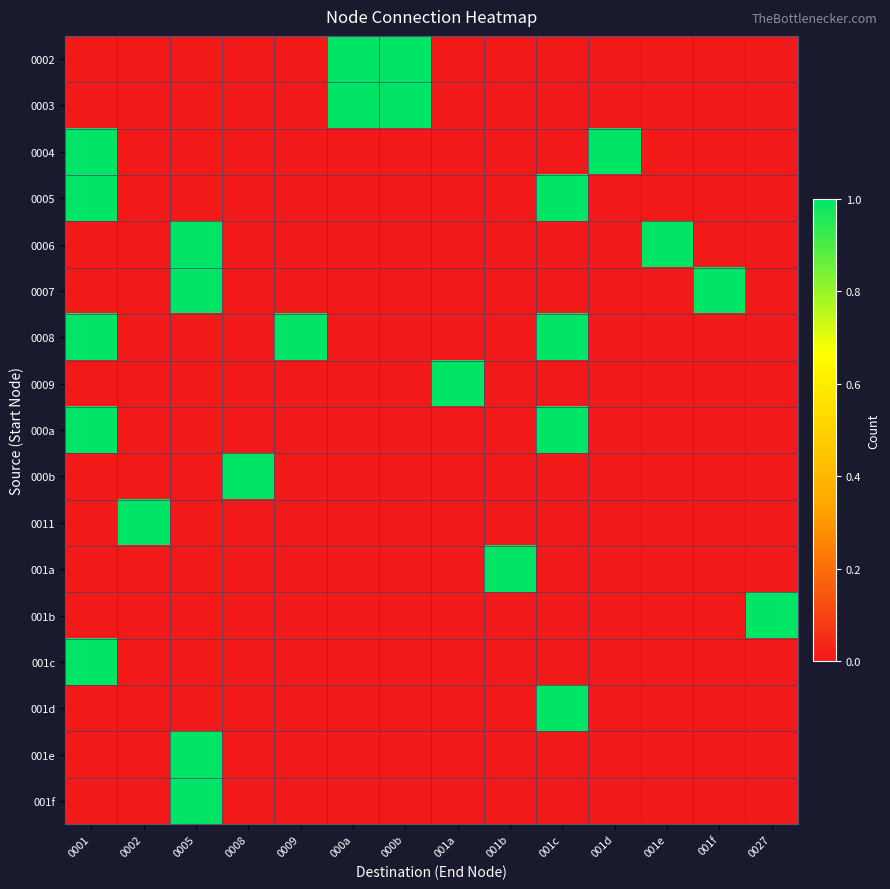

Reading right to left, what are all the values shown in this chart?

0002: 0027=0	001f=0	001e=0	001d=0	001c=0	001b=0	001a=0	000b=1	000a=1	0009=0	0008=0	0005=0	0002=0	0001=0
0003: 0027=0	001f=0	001e=0	001d=0	001c=0	001b=0	001a=0	000b=1	000a=1	0009=0	0008=0	0005=0	0002=0	0001=0
0004: 0027=0	001f=0	001e=0	001d=1	001c=0	001b=0	001a=0	000b=0	000a=0	0009=0	0008=0	0005=0	0002=0	0001=1
0005: 0027=0	001f=0	001e=0	001d=0	001c=1	001b=0	001a=0	000b=0	000a=0	0009=0	0008=0	0005=0	0002=0	0001=1
0006: 0027=0	001f=0	001e=1	001d=0	001c=0	001b=0	001a=0	000b=0	000a=0	0009=0	0008=0	0005=1	0002=0	0001=0
0007: 0027=0	001f=1	001e=0	001d=0	001c=0	001b=0	001a=0	000b=0	000a=0	0009=0	0008=0	0005=1	0002=0	0001=0
0008: 0027=0	001f=0	001e=0	001d=0	001c=1	001b=0	001a=0	000b=0	000a=0	0009=1	0008=0	0005=0	0002=0	0001=1
0009: 0027=0	001f=0	001e=0	001d=0	001c=0	001b=0	001a=1	000b=0	000a=0	0009=0	0008=0	0005=0	0002=0	0001=0
000a: 0027=0	001f=0	001e=0	001d=0	001c=1	001b=0	001a=0	000b=0	000a=0	0009=0	0008=0	0005=0	0002=0	0001=1
000b: 0027=0	001f=0	001e=0	001d=0	001c=0	001b=0	001a=0	000b=0	000a=0	0009=0	0008=1	0005=0	0002=0	0001=0
0011: 0027=0	001f=0	001e=0	001d=0	001c=0	001b=0	001a=0	000b=0	000a=0	0009=0	0008=0	0005=0	0002=1	0001=0
001a: 0027=0	001f=0	001e=0	001d=0	001c=0	001b=1	001a=0	000b=0	000a=0	0009=0	0008=0	0005=0	0002=0	0001=0
001b: 0027=1	001f=0	001e=0	001d=0	001c=0	001b=0	001a=0	000b=0	000a=0	0009=0	0008=0	0005=0	0002=0	0001=0
001c: 0027=0	001f=0	001e=0	001d=0	001c=0	001b=0	001a=0	000b=0	000a=0	0009=0	0008=0	0005=0	0002=0	0001=1
001d: 0027=0	001f=0	001e=0	001d=0	001c=1	001b=0	001a=0	000b=0	000a=0	0009=0	0008=0	0005=0	0002=0	0001=0
001e: 0027=0	001f=0	001e=0	001d=0	001c=0	001b=0	001a=0	000b=0	000a=0	0009=0	0008=0	0005=1	0002=0	0001=0
001f: 0027=0	001f=0	001e=0	001d=0	001c=0	001b=0	001a=0	000b=0	000a=0	0009=0	0008=0	0005=1	0002=0	0001=0